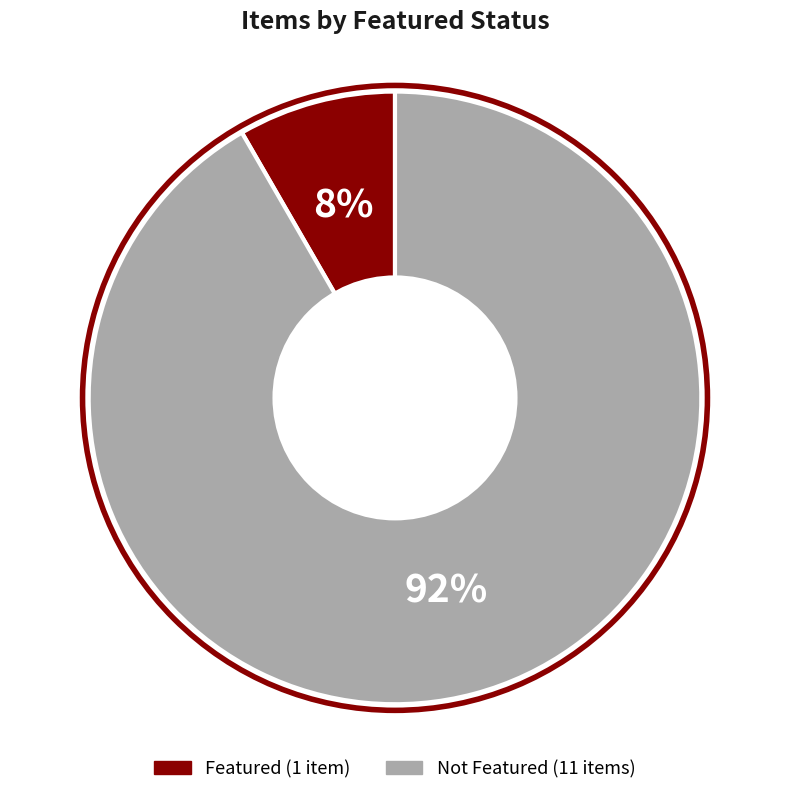

To the nearest percent, what is the average slice percentage?

50%